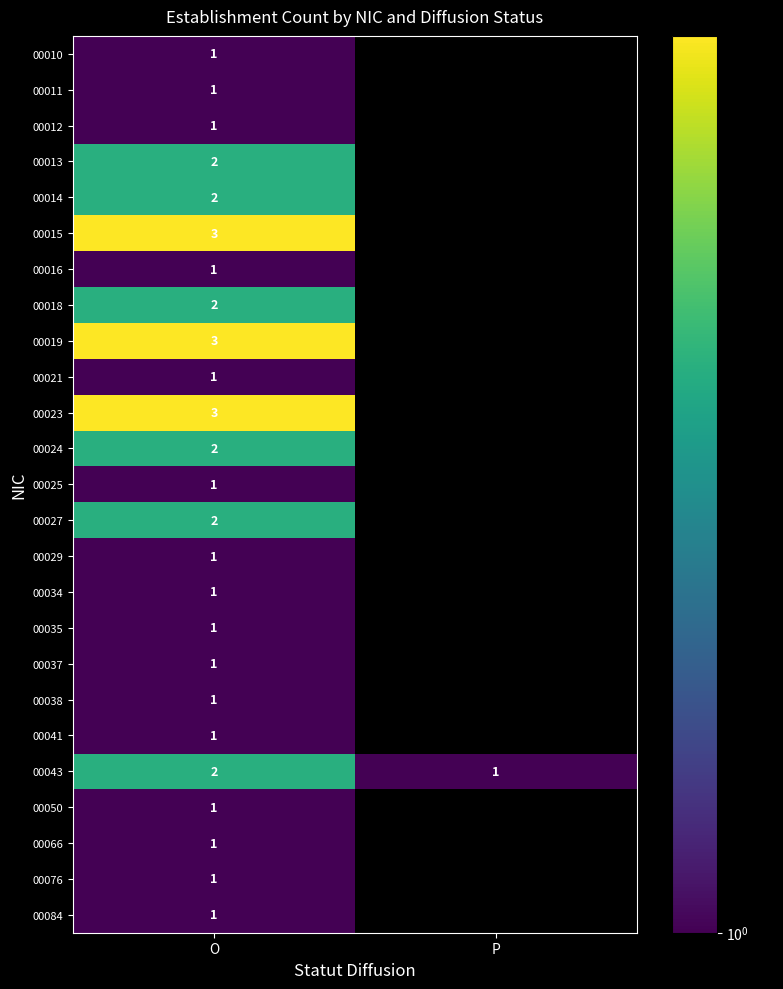

Which category has the lowest value across all series?

O